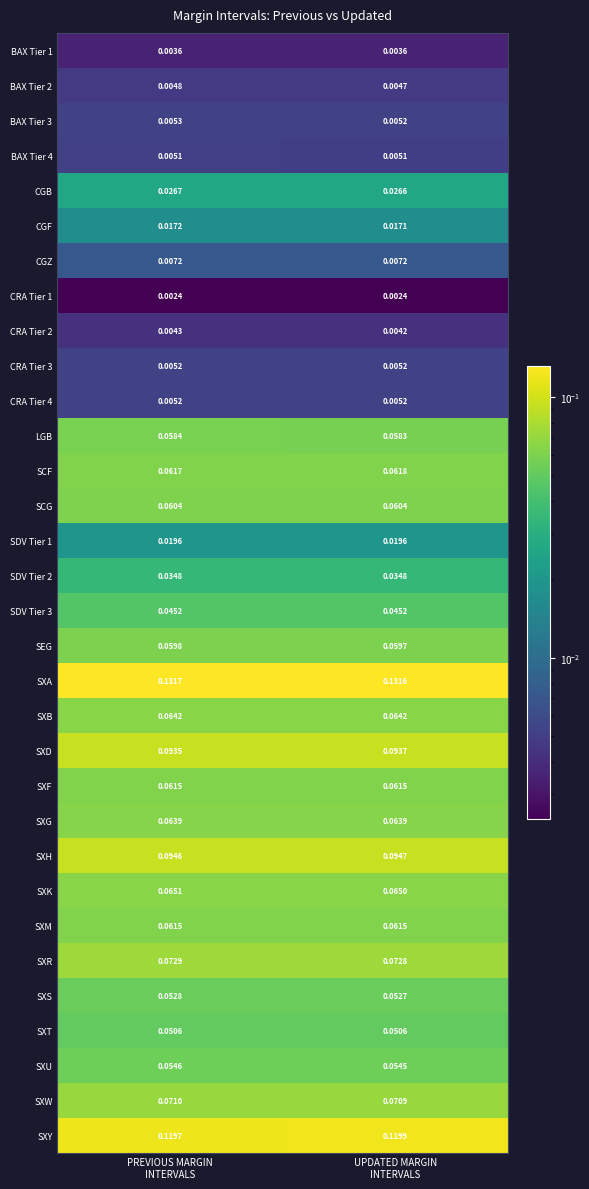

Which series has the largest total across all categories?

SXA